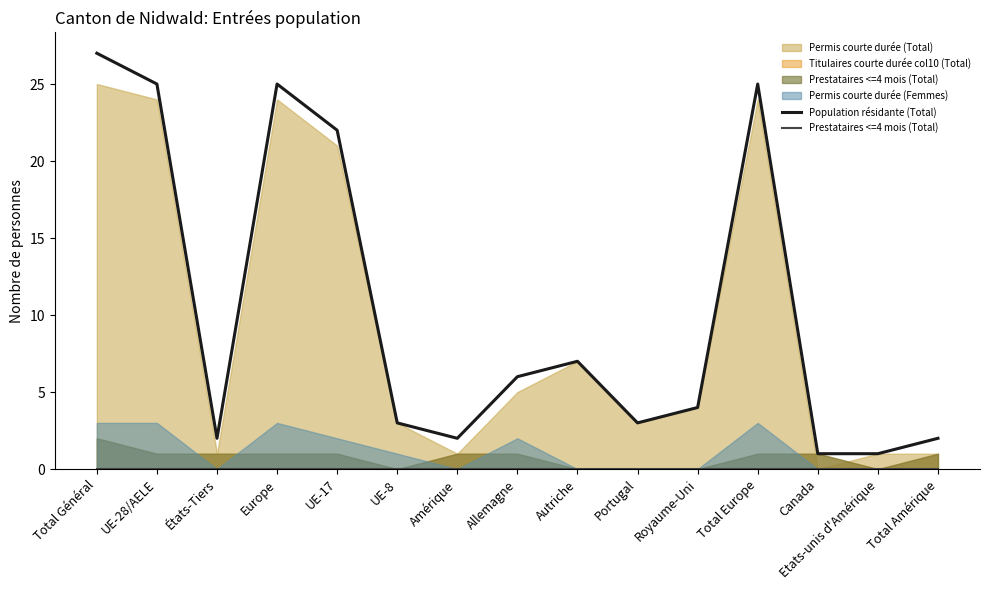

Which series has the widest spread of values?

Population résidante (Total)